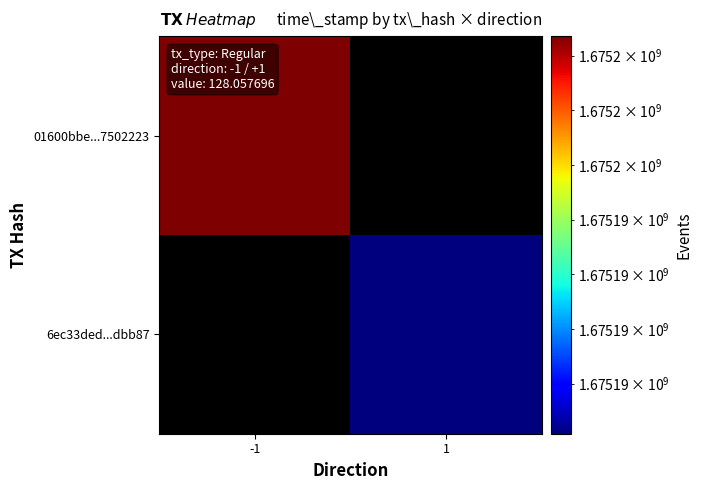

True or false: 01600bbe...7502223 has a value of 2584155983.4 at -1.

False